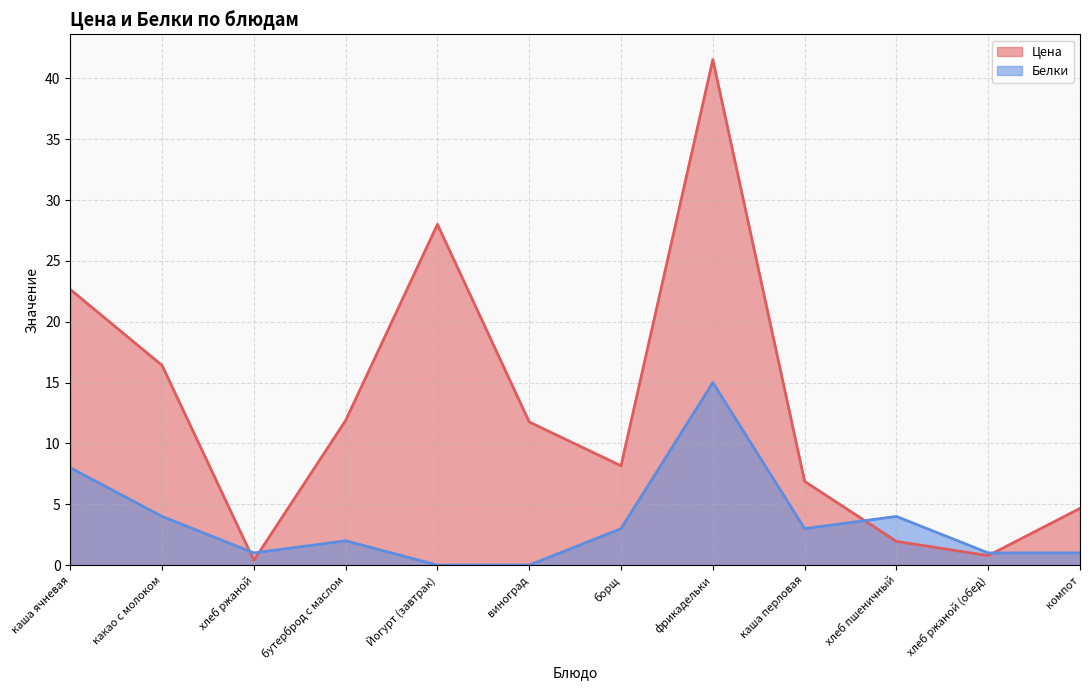

How many values in the Цена series are below 11?

6